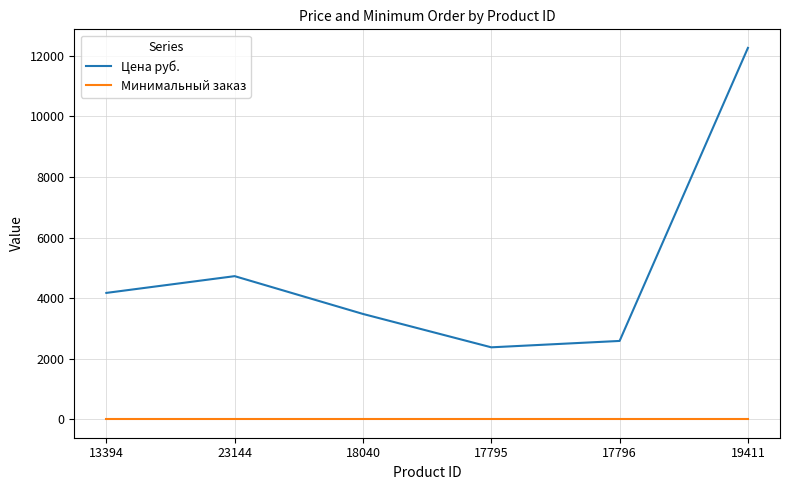

True or false: Цена руб. has a value of 2071.8 at 18040.

False